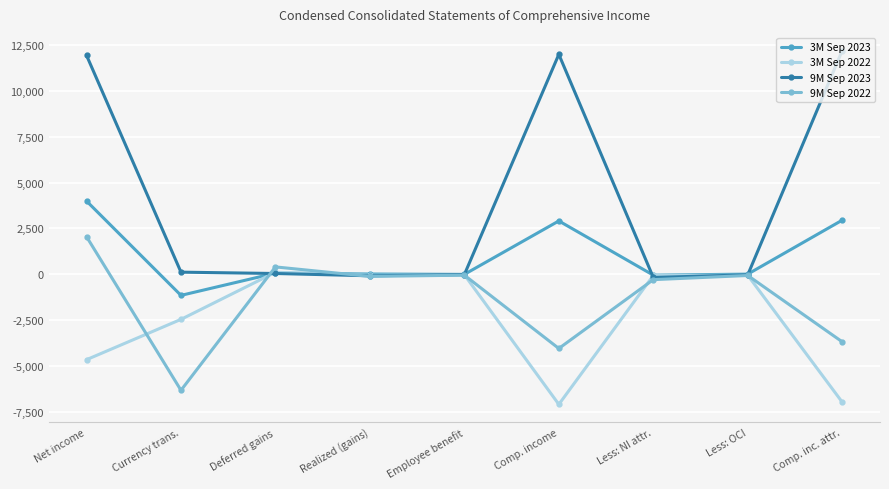

Which category has the highest value across all series?

Comp. inc. attr.